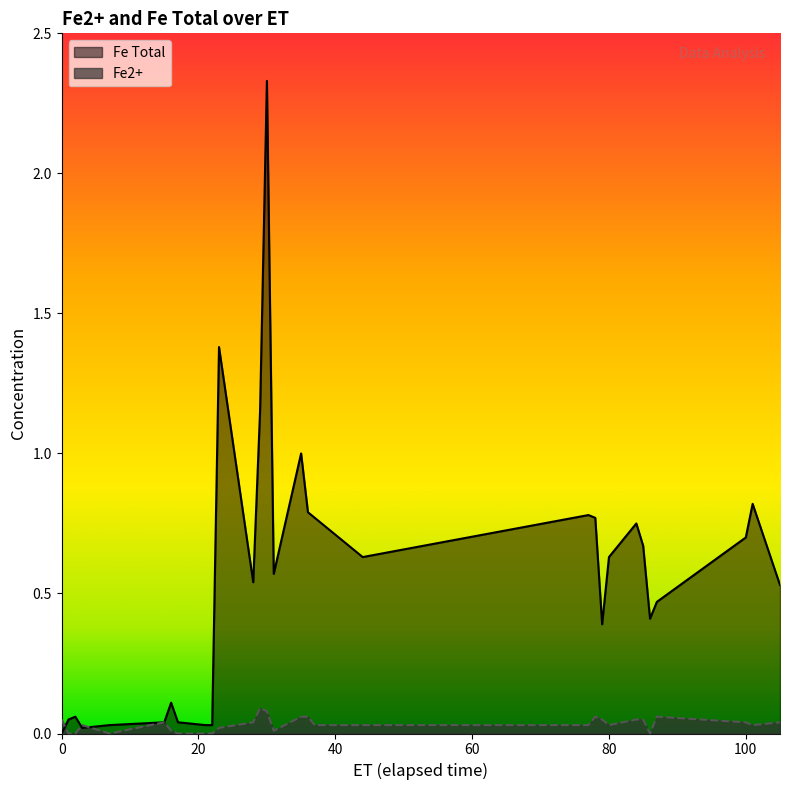

True or false: Fe Total and Fe2+ cross at least once.

True